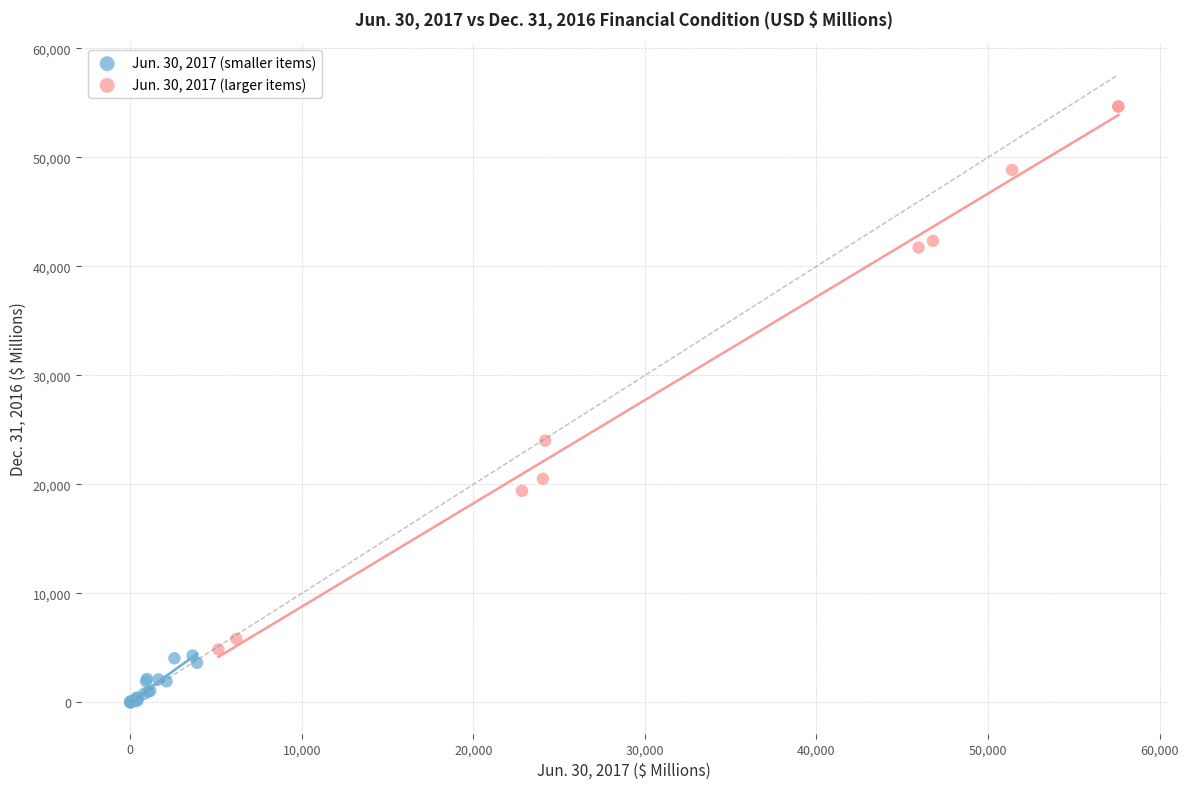

Which series contains the lowest Y value?

Jun. 30, 2017 (smaller items)